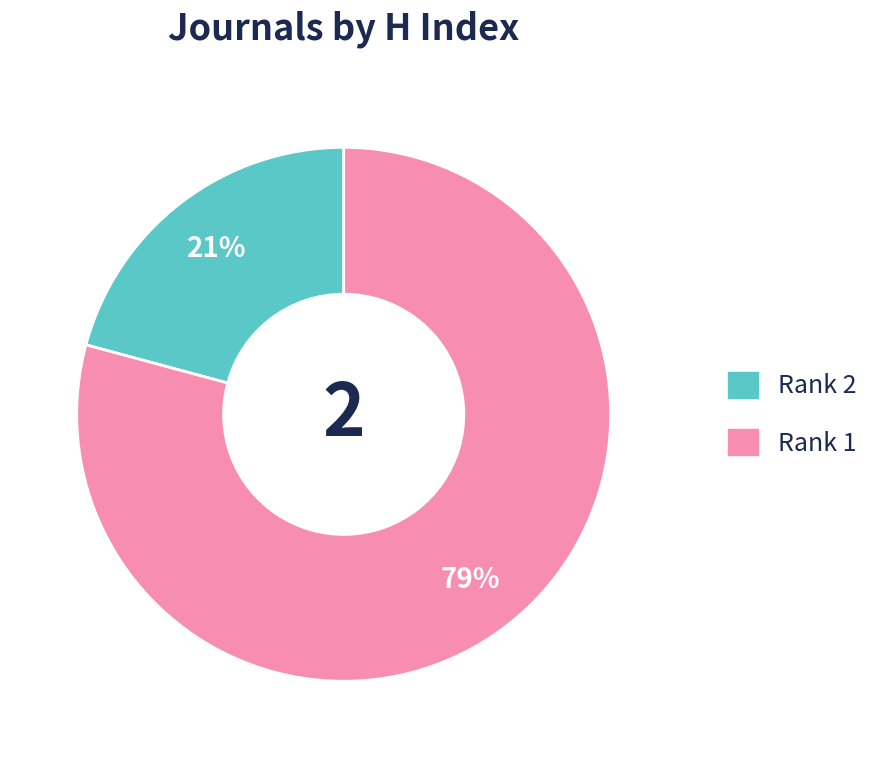

How many slices are in this pie chart?

2